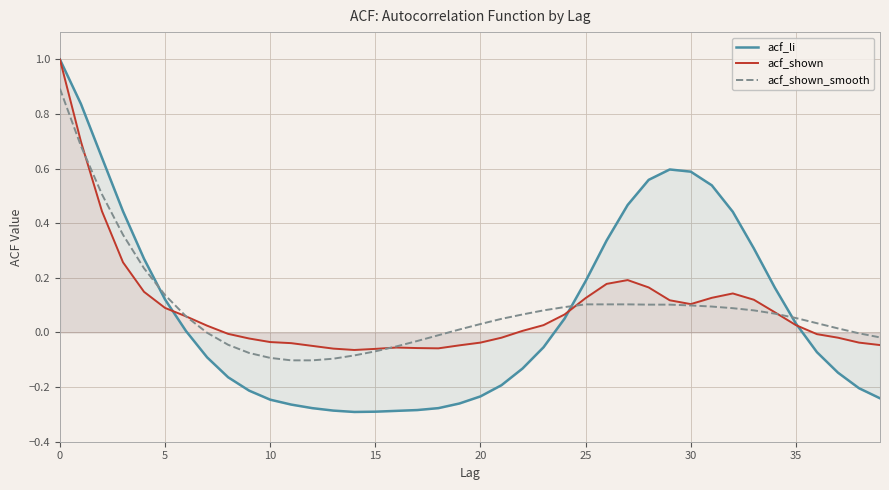

Where is the first local maximum for acf_li?

29